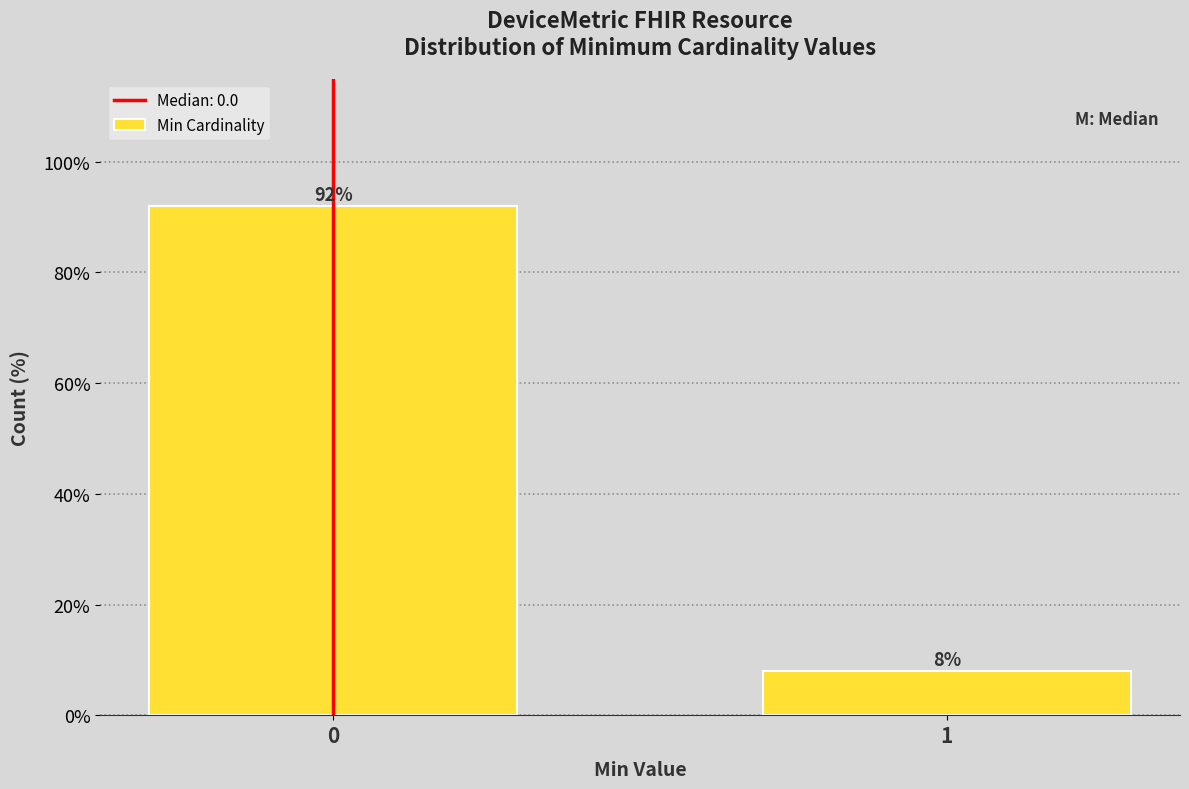

Reading left to right, extract all data points from this chart.

92	8